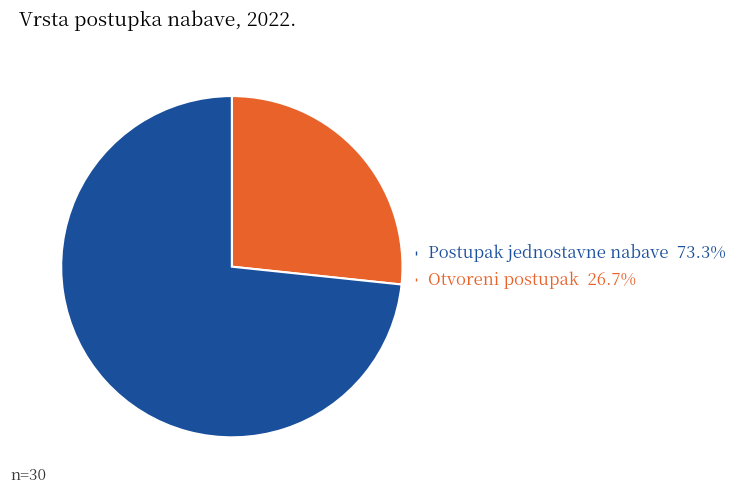

Is there a majority slice in this chart?

Yes